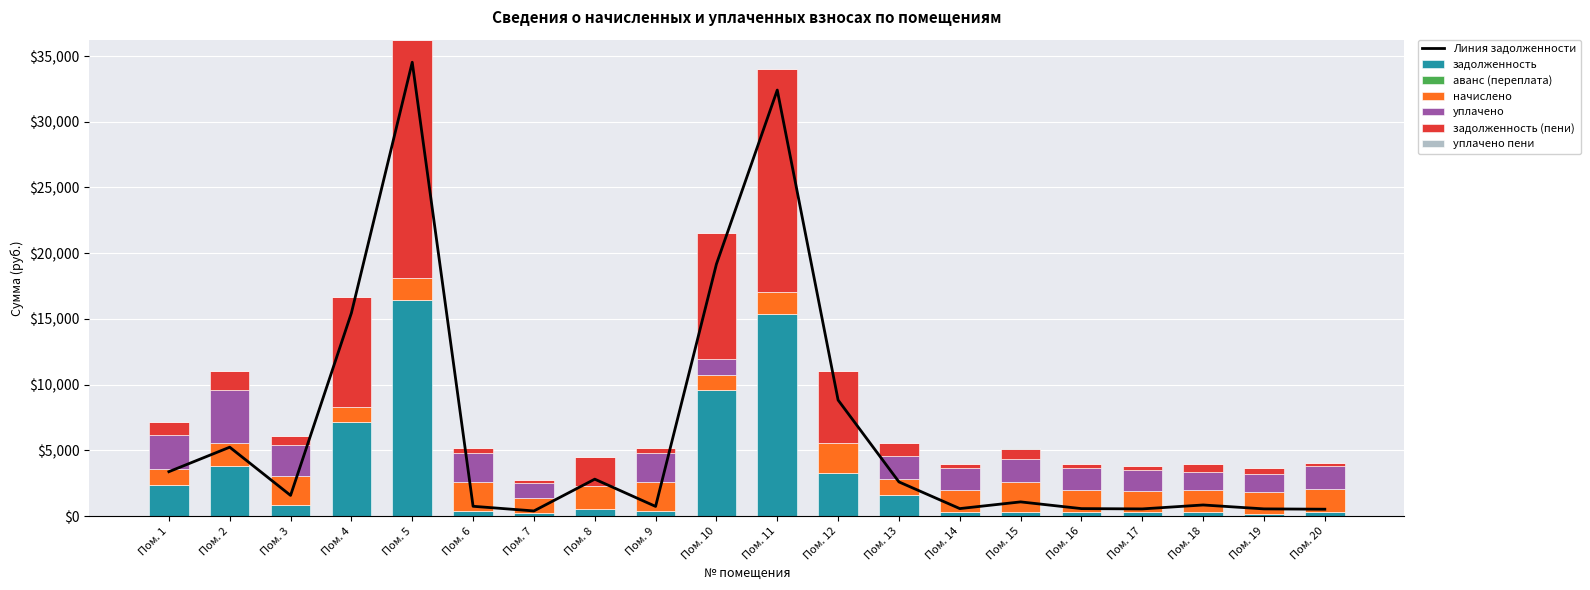

What is the maximum value for задолженность?

16404.5